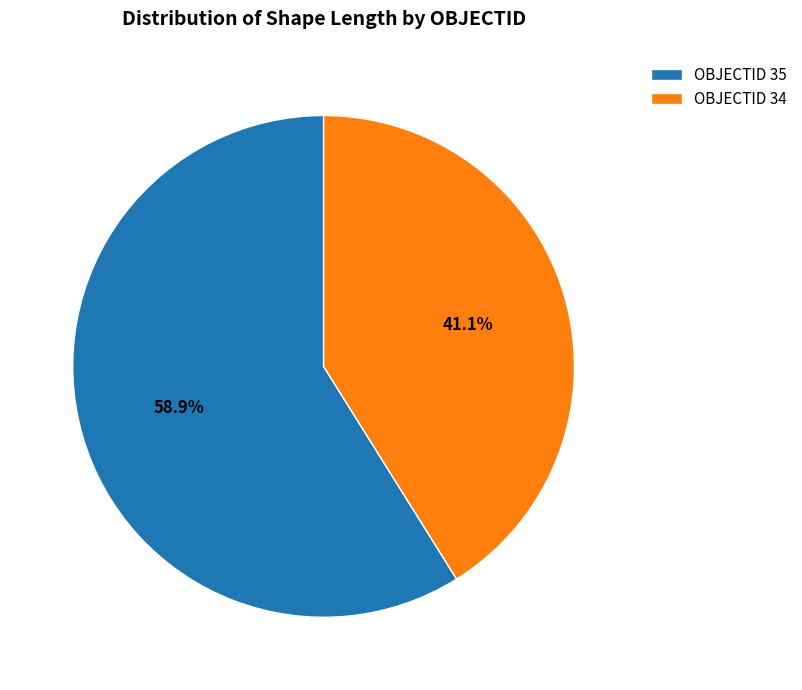

Which has a higher value, OBJECTID 34 or OBJECTID 35?

OBJECTID 35